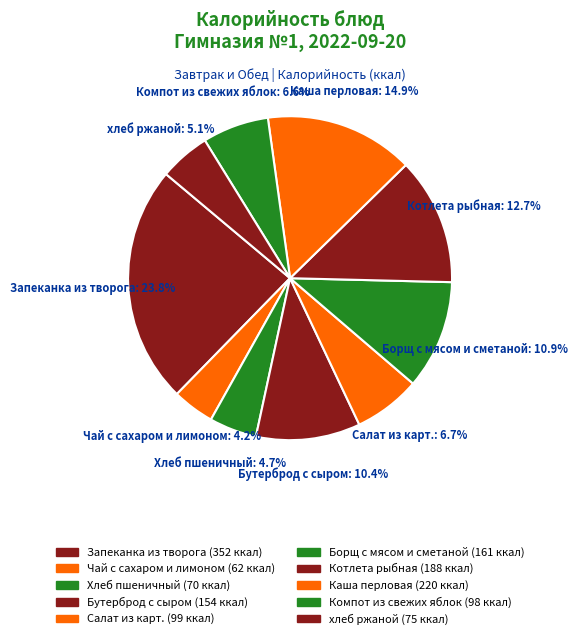

Does Хлеб пшеничный represent more than half of the total?

No